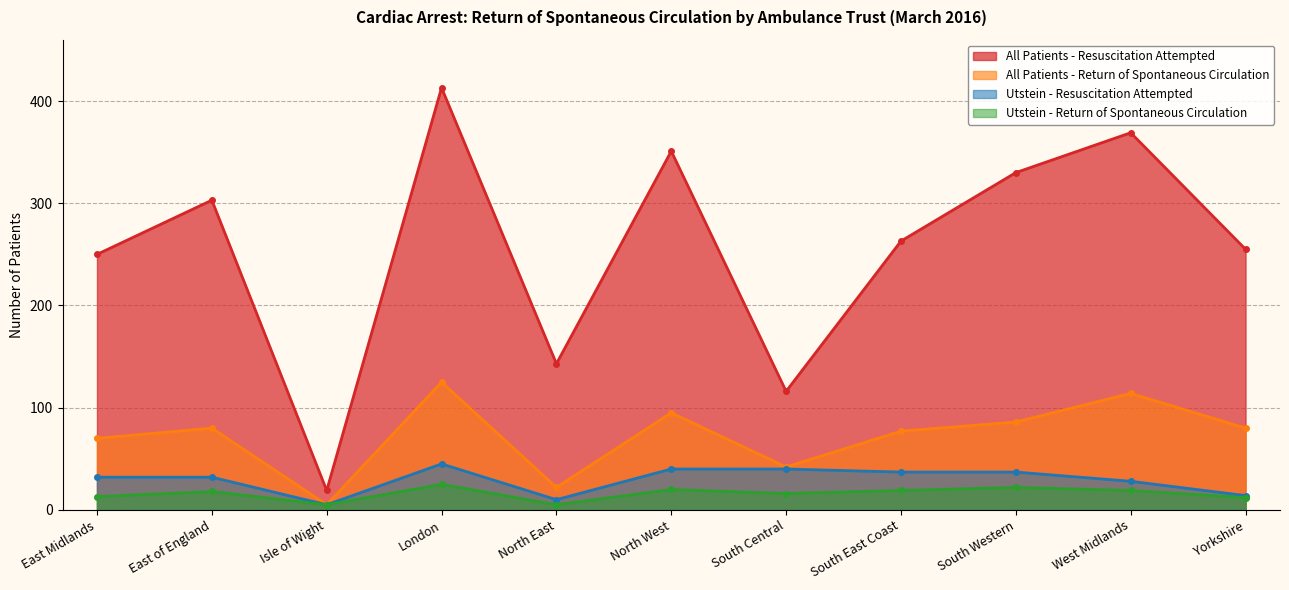

What is the difference between the Utstein - Return of Spontaneous Circulation values at South East Coast and East Midlands?

6